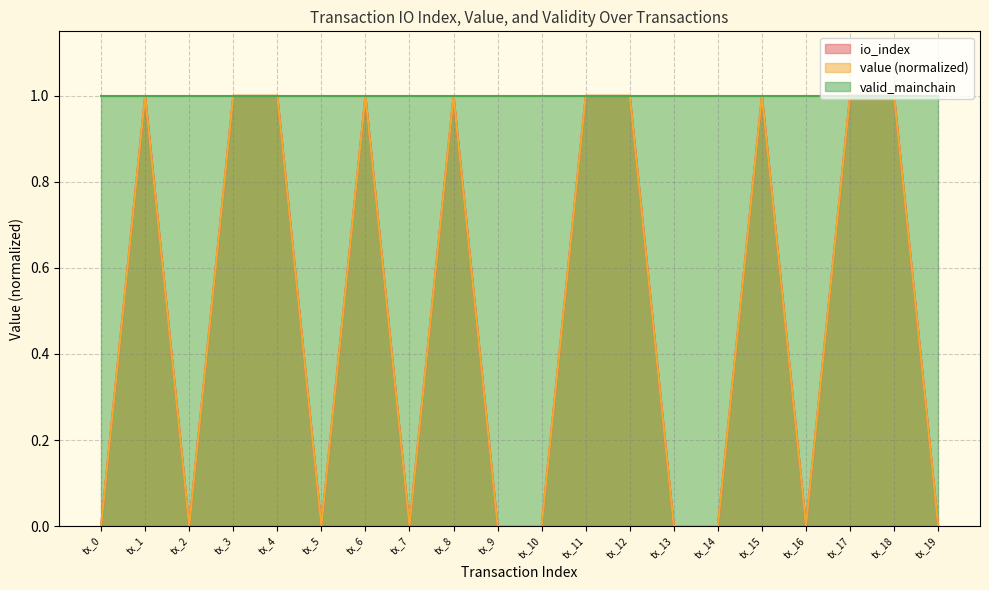

At which category is the sum across all series the highest?

tx_1